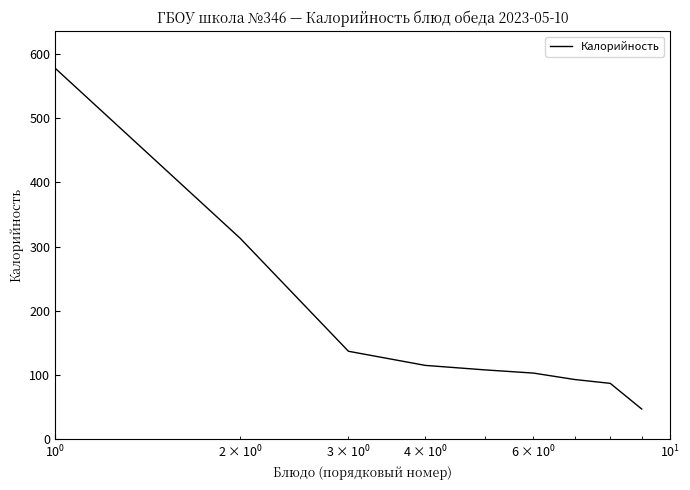

What is the maximum value shown in the chart?

578